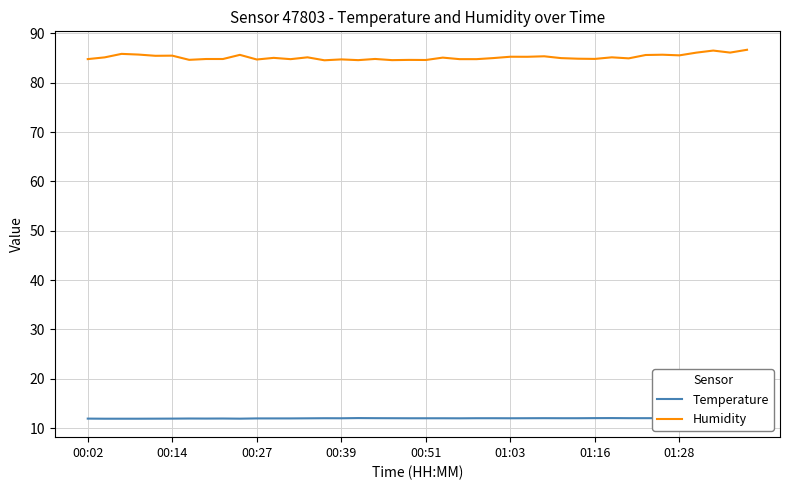

The value of Temperature at 01:28 is 11.9. True or false?

True